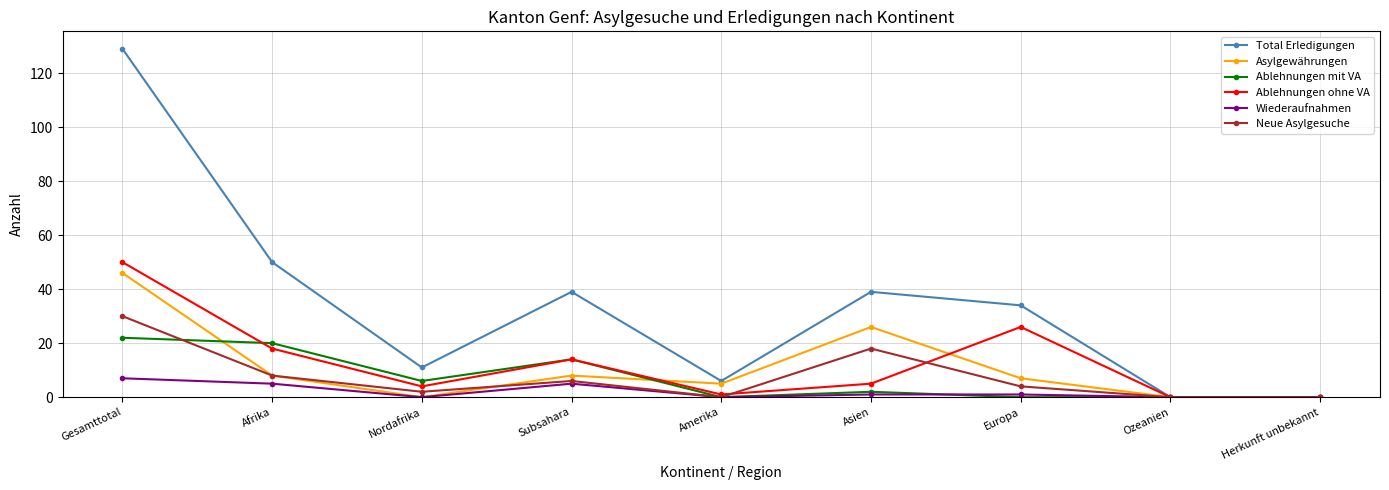

Read the Total Erledigungen value at Nordafrika.

11